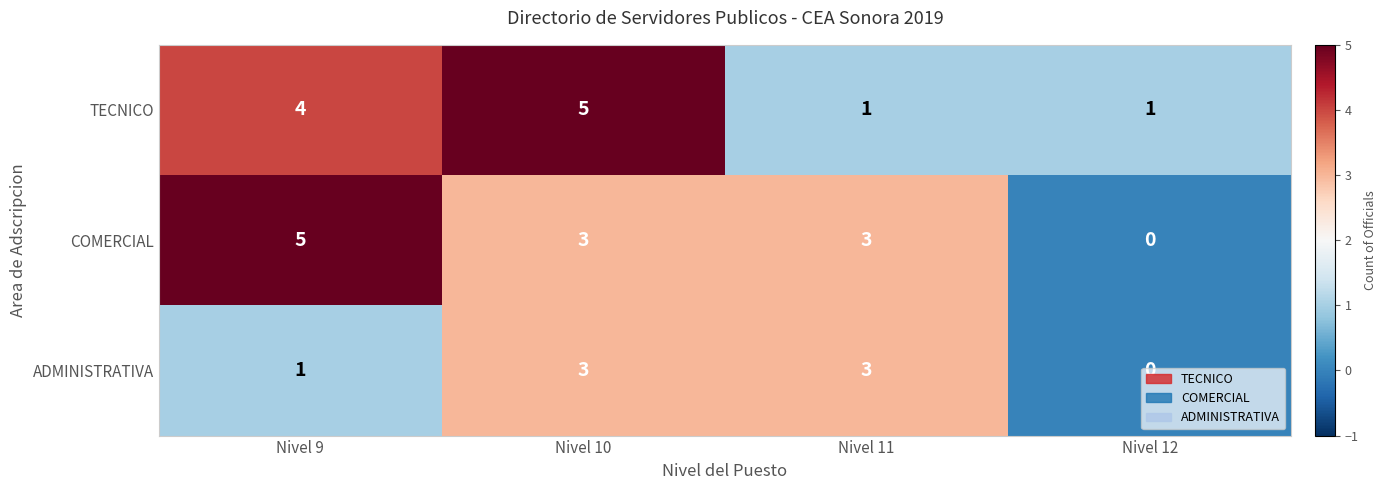

What is the maximum value shown in the chart?

5